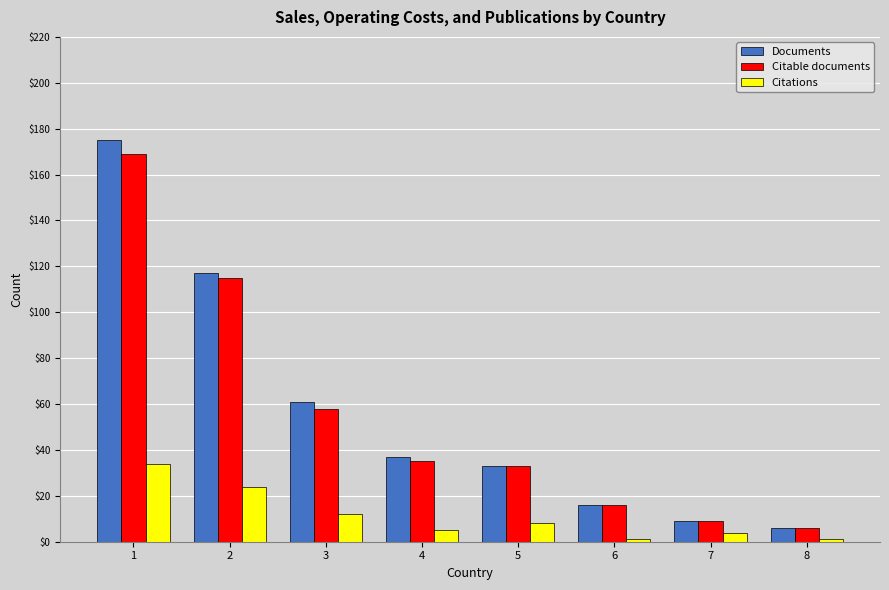

What is the spread (max minus min) of values at 1?

141